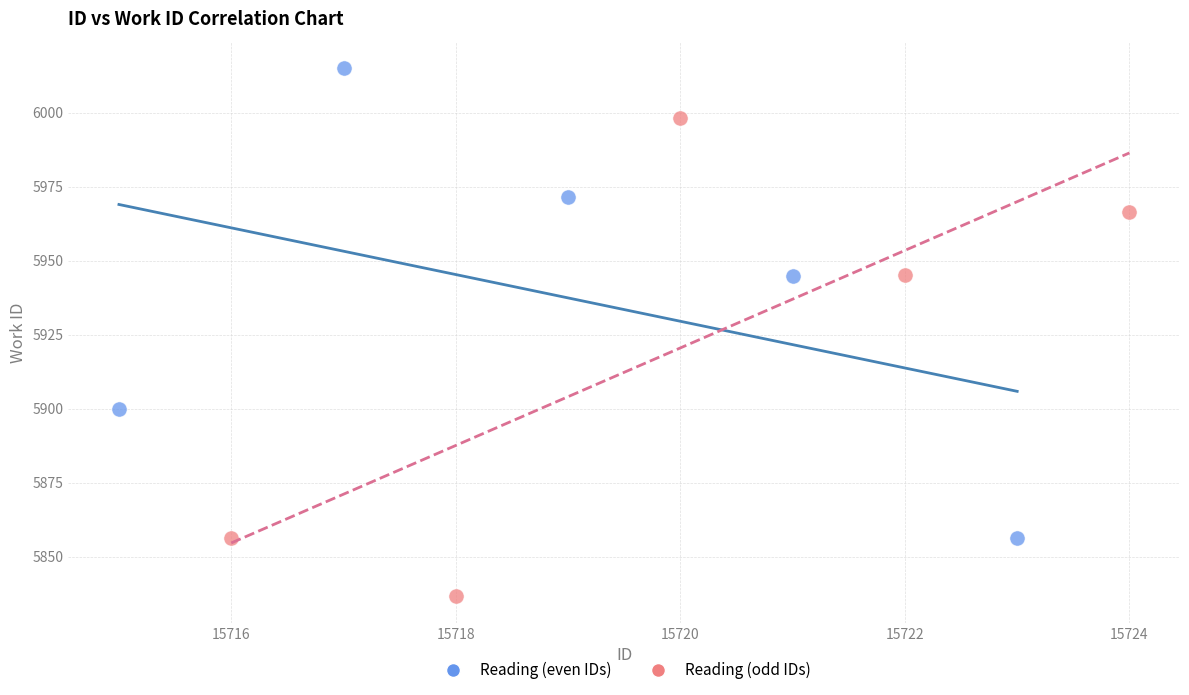

Which series contains the highest Y value?

Reading (even IDs)